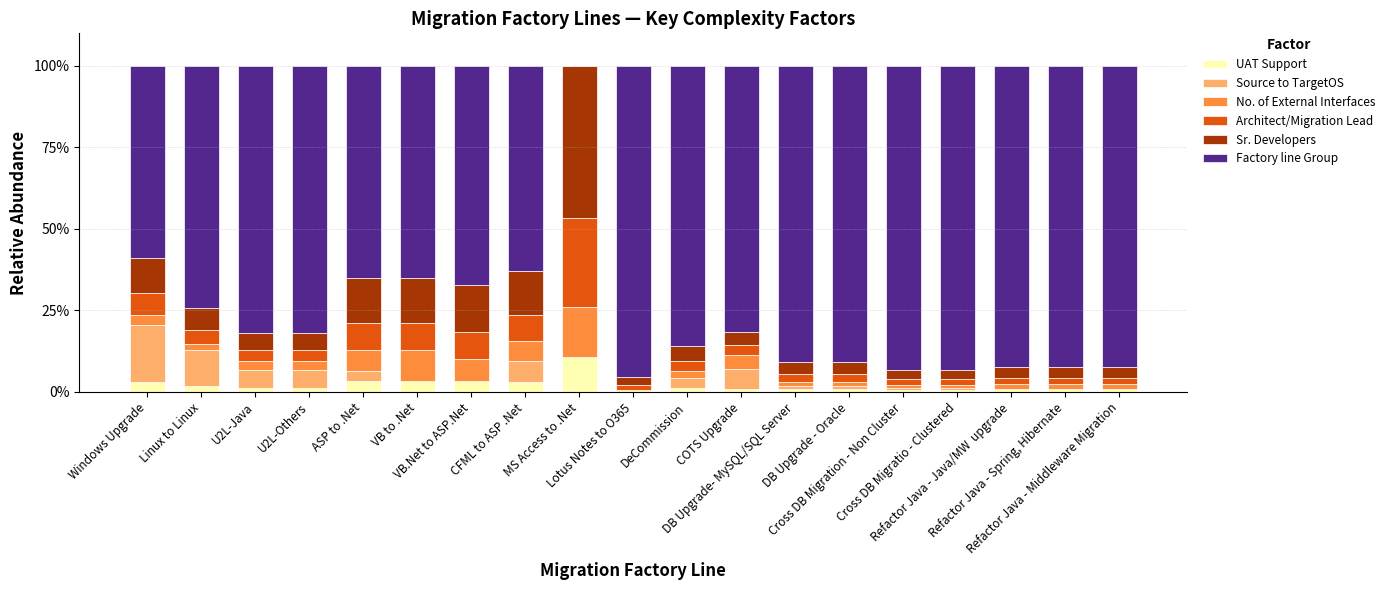

What is the sum of all UAT Support values?

39.5